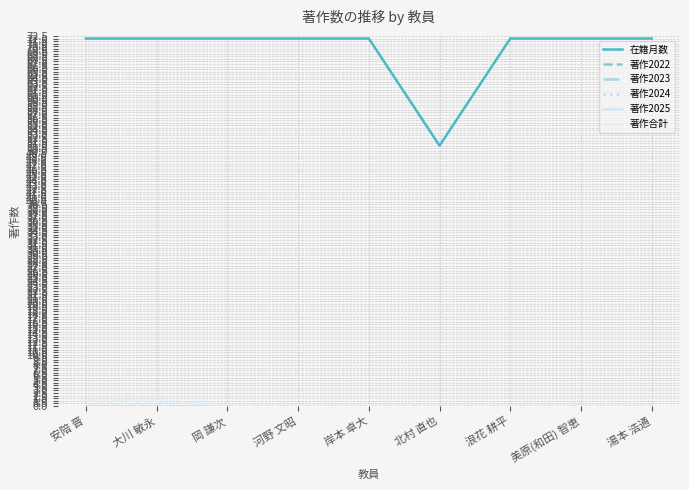

True or false: 著作2024 and 著作2025 cross at least once.

False